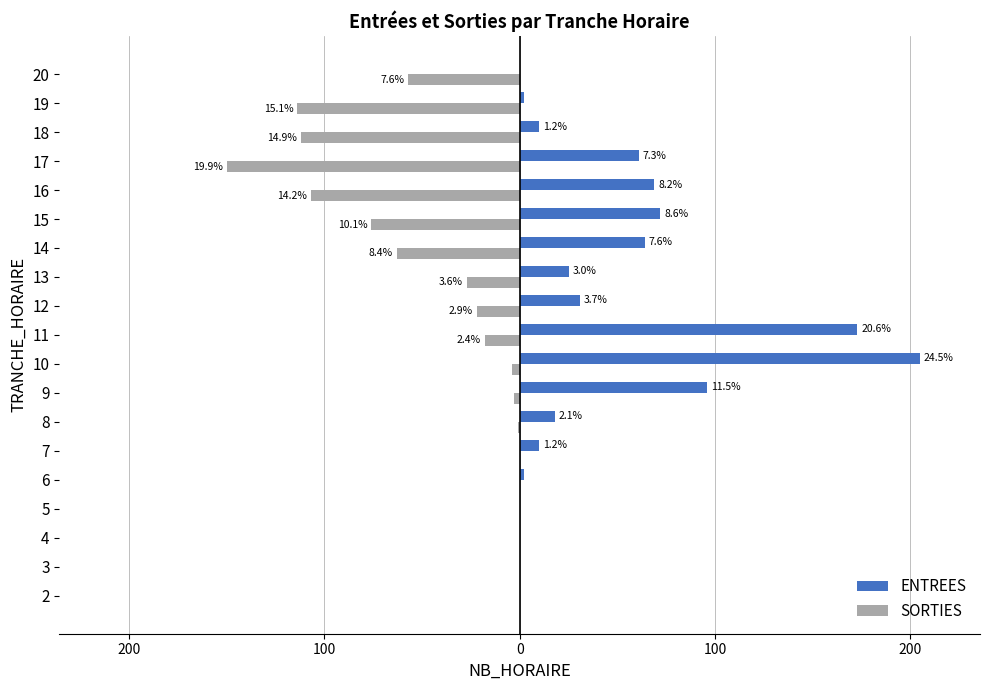

What are all the series names shown in the legend?

ENTREES, SORTIES